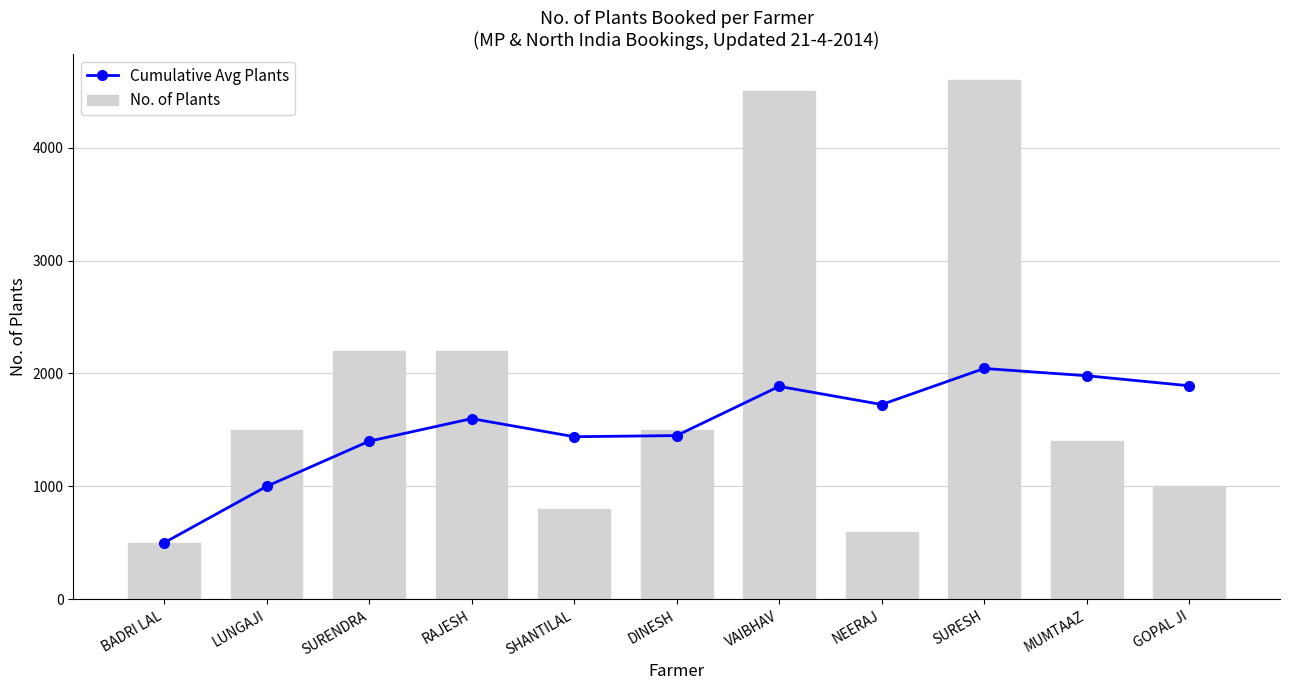

The value of No. of Plants at SURENDRA is 2200.0. True or false?

True